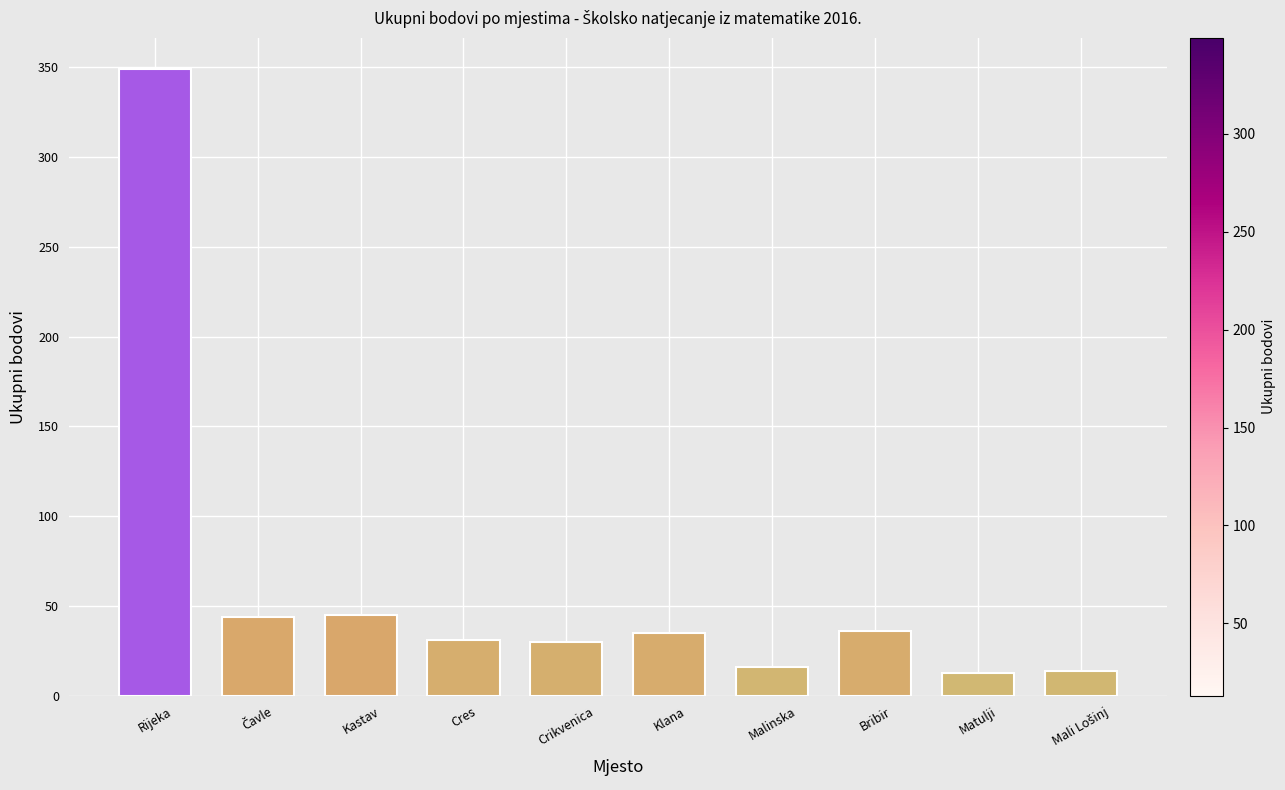

Where is the data nearest to the value 181?

Kastav